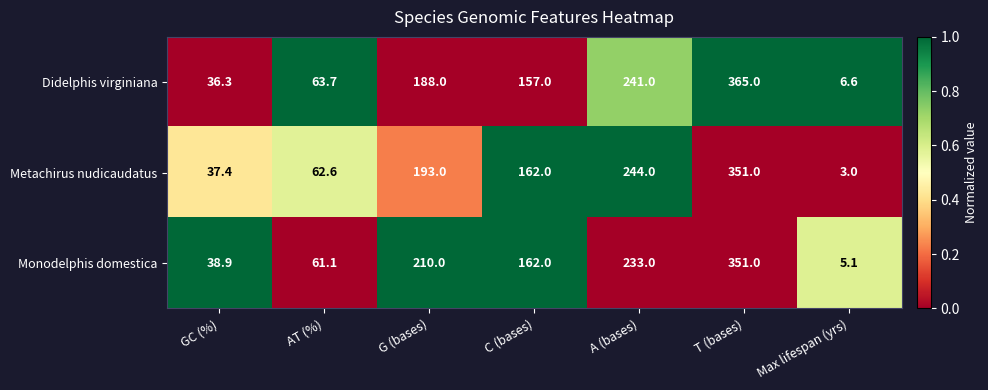

Which series has the largest total across all categories?

Monodelphis domestica